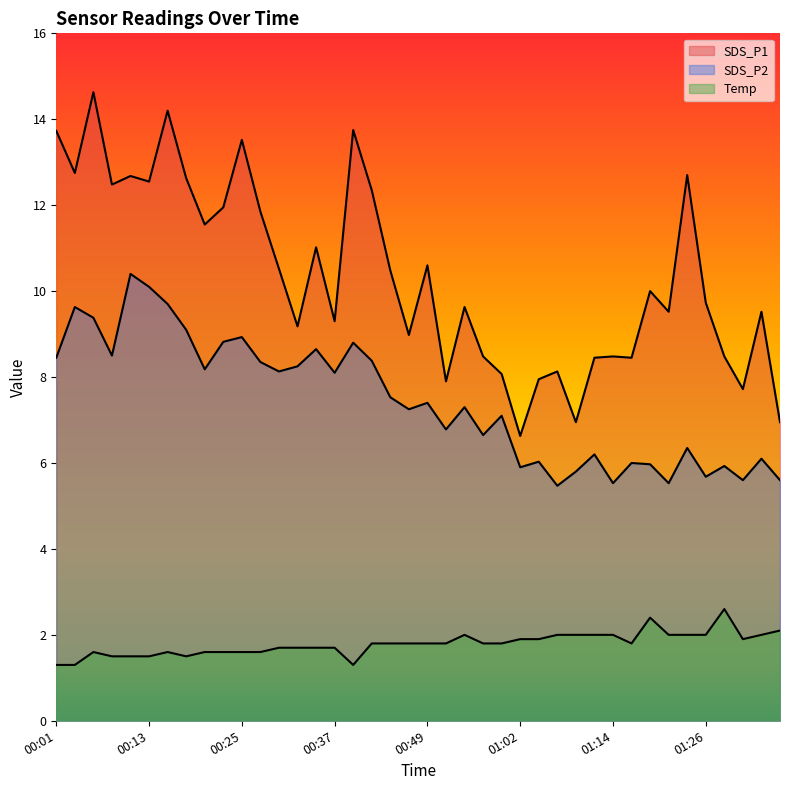

Does the chart have visible grid lines?

No